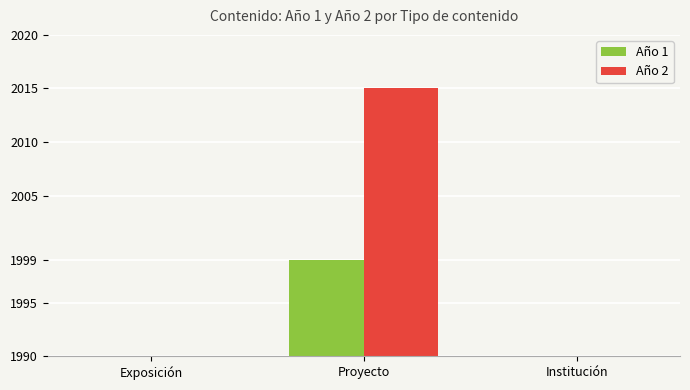

Reading right to left, list all the values displayed in this chart.

Año 1: Institución=0	Proyecto=1999	Exposición=0
Año 2: Institución=0	Proyecto=2015	Exposición=0